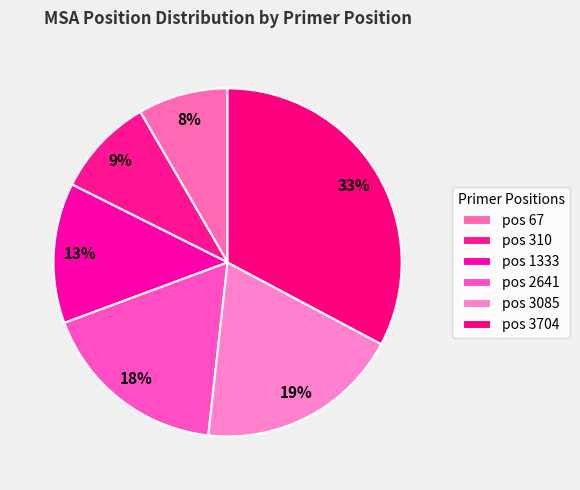

Rank the categories by value from lowest to highest.

67, 310, 1333, 2641, 3085, 3704